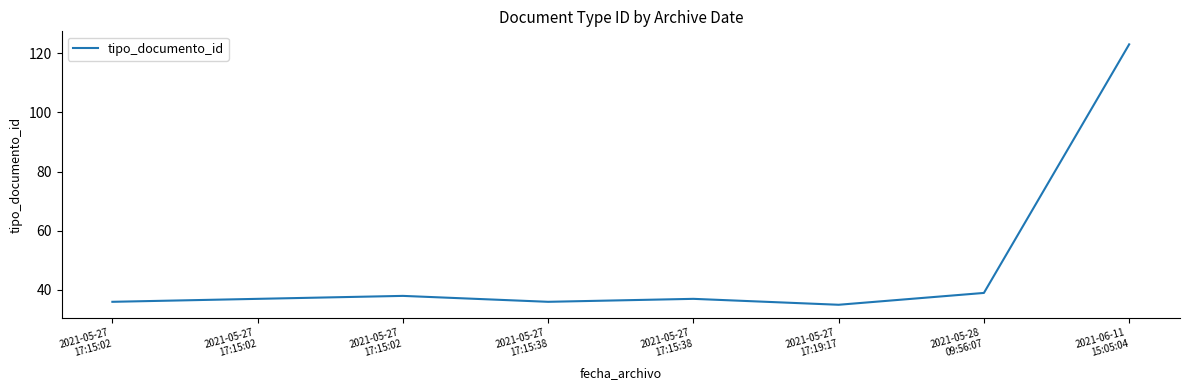

Where does the data first go above 37?

2021-05-27
17:15:02